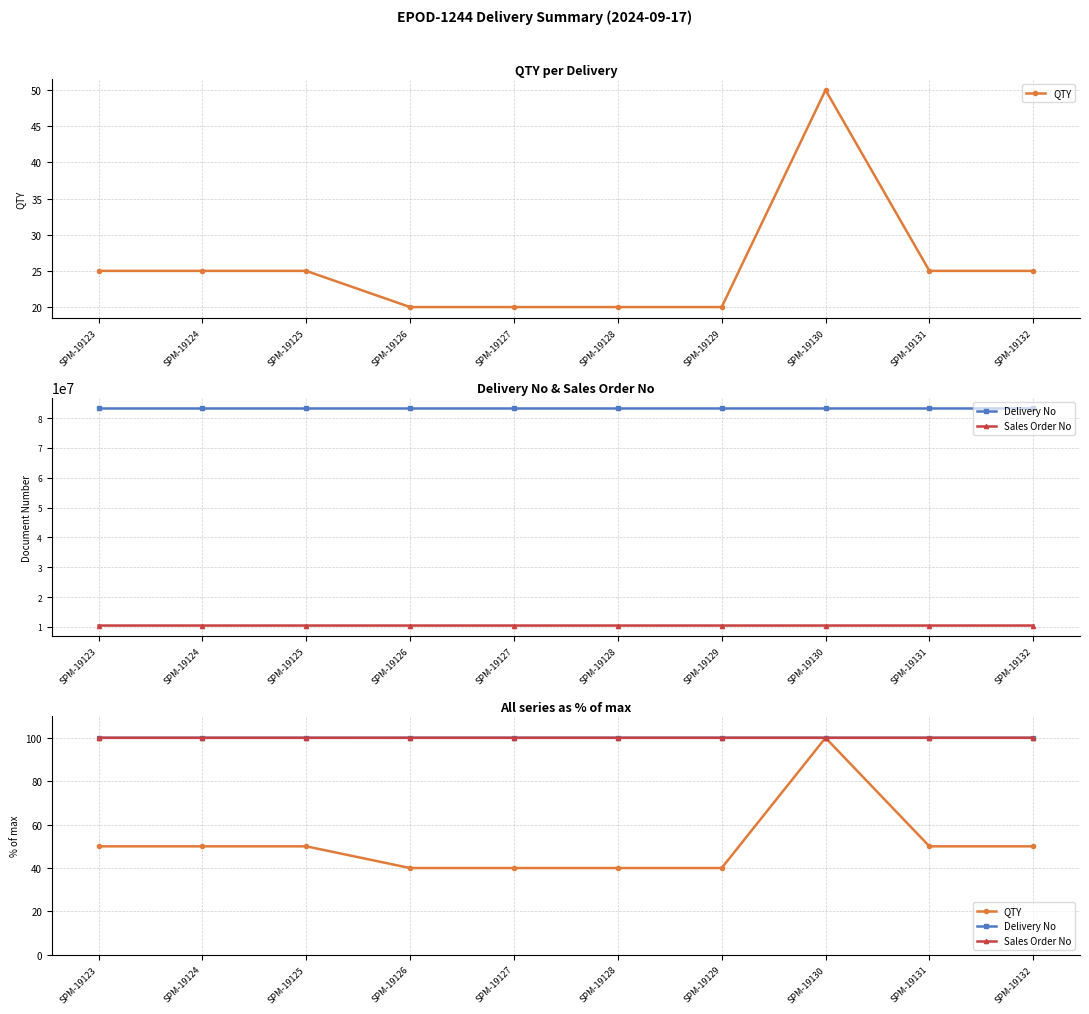

True or false: QTY and Sales Order No intersect in this chart.

True